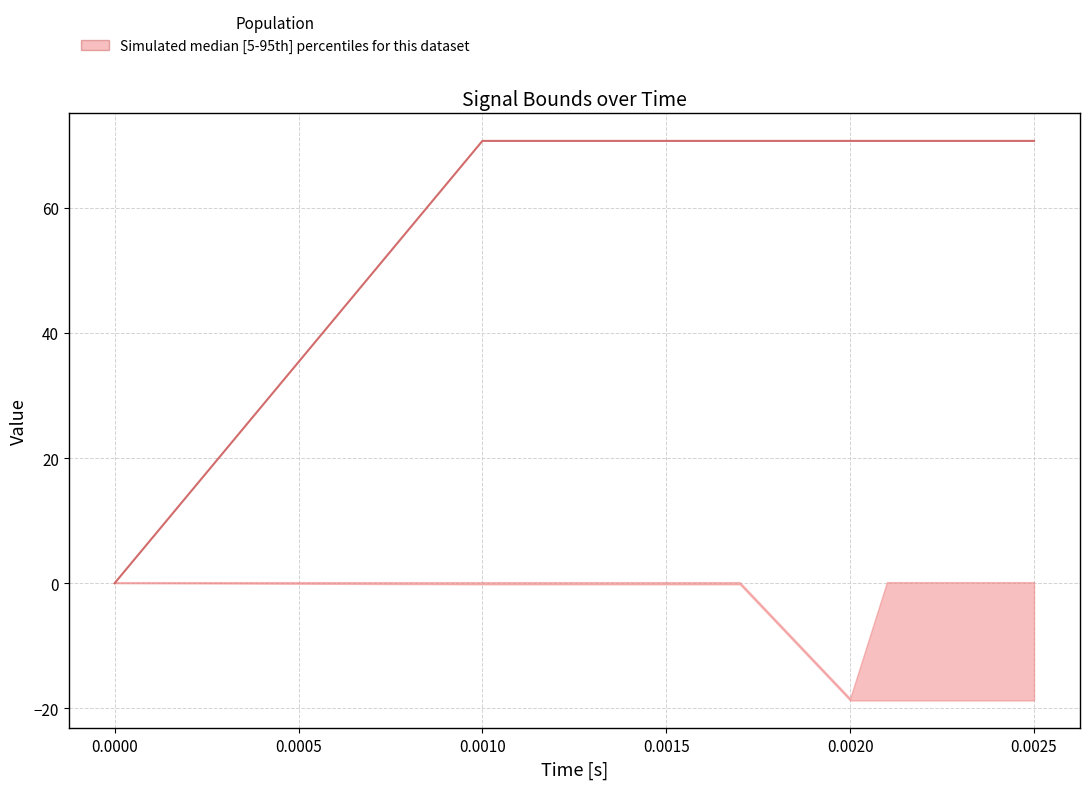

How many categories are shown in the chart?

15